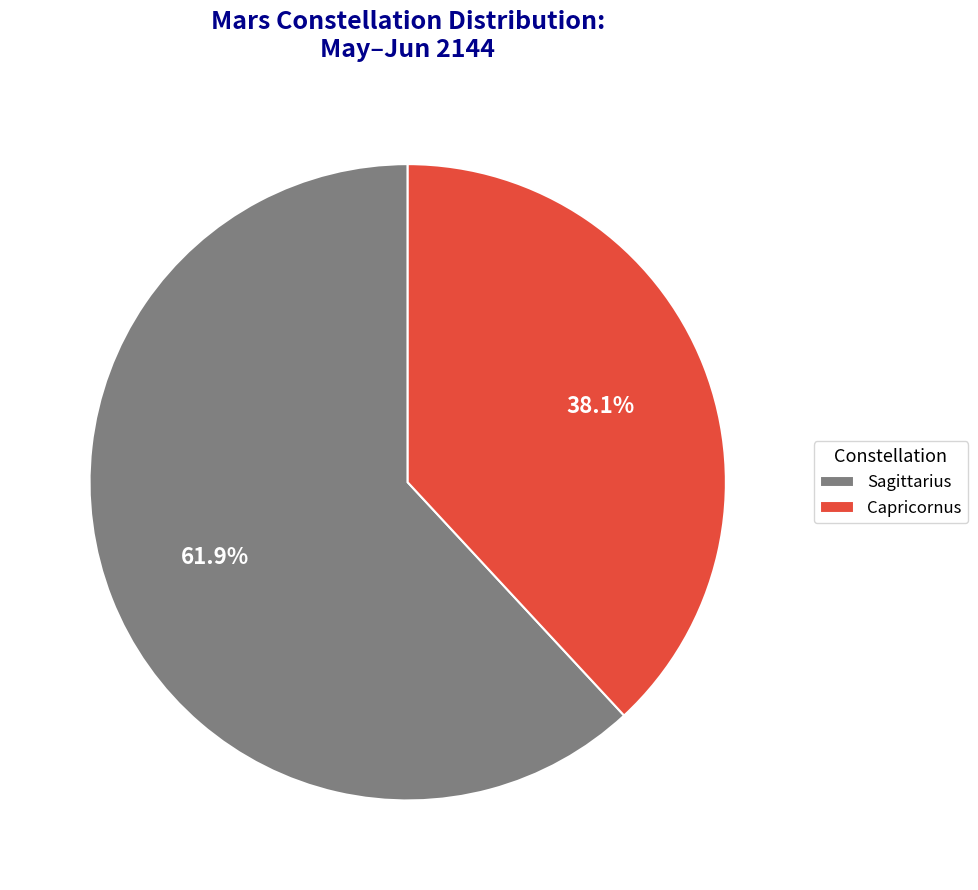

To the nearest percent, what portion does Sagittarius represent?

62%